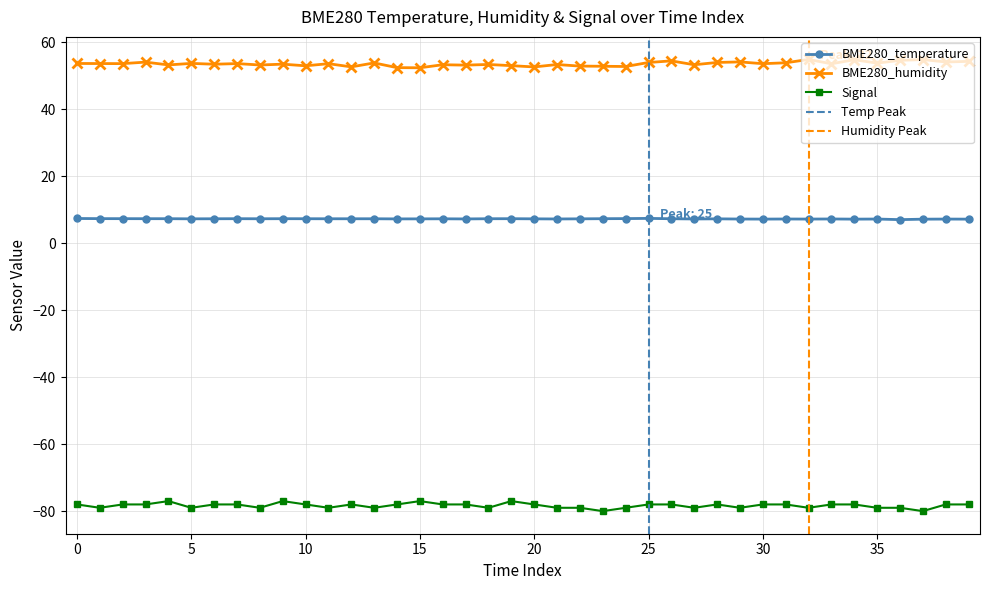

Reading left to right, transcribe all the data shown in this chart.

BME280_temperature: 7.4	7.4	7.4	7.3	7.3	7.3	7.3	7.3	7.3	7.3	7.3	7.3	7.3	7.3	7.3	7.3	7.3	7.3	7.3	7.3	7.3	7.3	7.3	7.3	7.4	7.4	7.3	7.3	7.3	7.2	7.2	7.3	7.2	7.3	7.2	7.2	7.1	7.2	7.2	7.2
BME280_humidity: 53.7	53.7	53.7	54.1	53.3	53.7	53.5	53.7	53.3	53.5	53.0	53.6	52.7	53.9	52.5	52.4	53.3	53.2	53.4	53.1	52.7	53.4	52.9	52.9	52.8	54.0	54.5	53.3	54.0	54.2	53.6	53.9	54.9	53.6	54.8	53.8	54.6	54.9	54.2	54.3
Signal: -78.0	-79.0	-78.0	-78.0	-77.0	-79.0	-78.0	-78.0	-79.0	-77.0	-78.0	-79.0	-78.0	-79.0	-78.0	-77.0	-78.0	-78.0	-79.0	-77.0	-78.0	-79.0	-79.0	-80.0	-79.0	-78.0	-78.0	-79.0	-78.0	-79.0	-78.0	-78.0	-79.0	-78.0	-78.0	-79.0	-79.0	-80.0	-78.0	-78.0